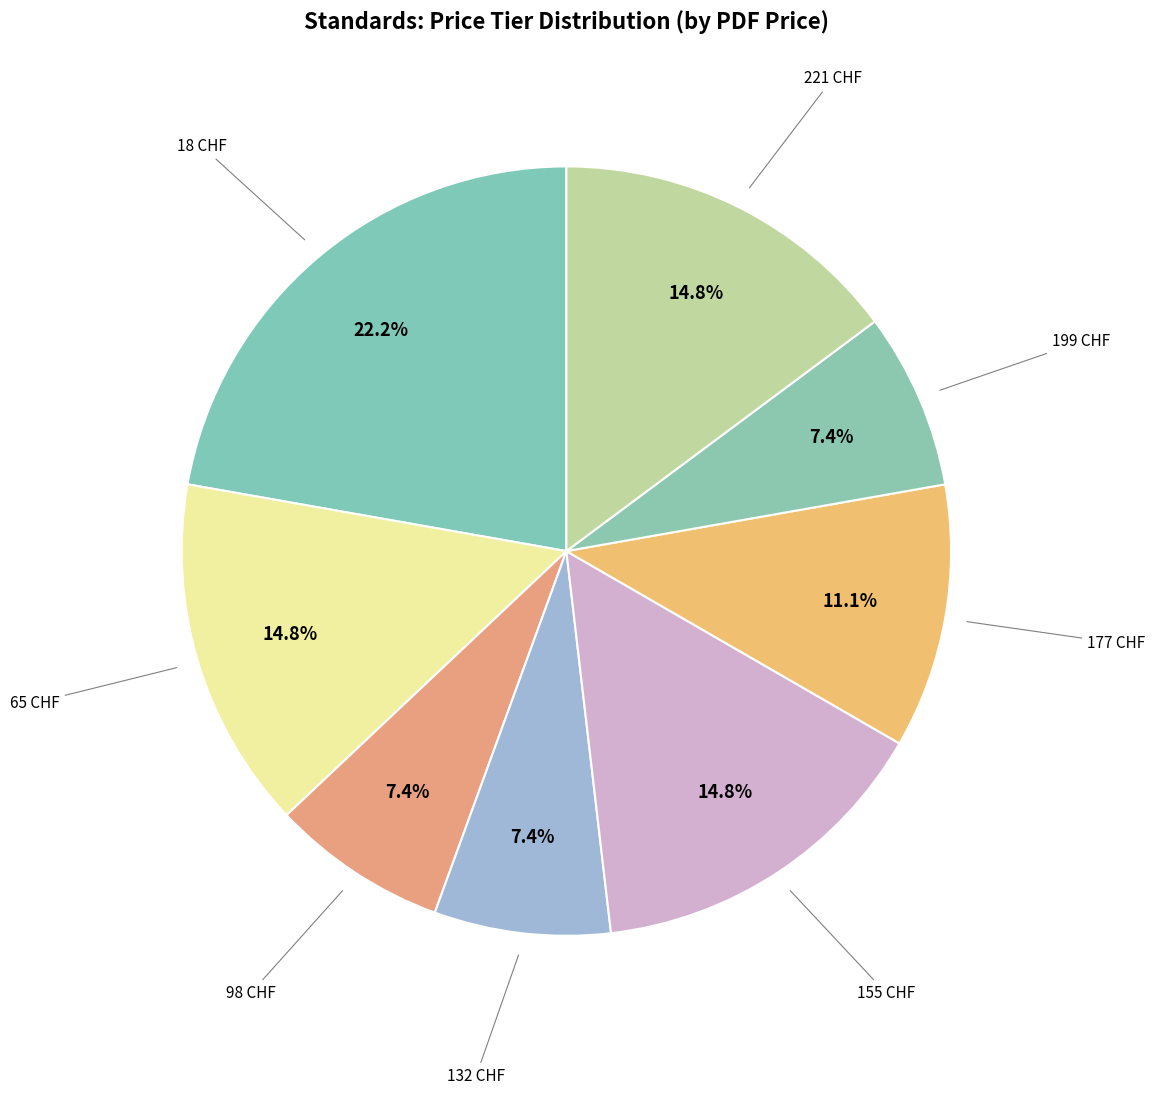

How many slices are in this pie chart?

8